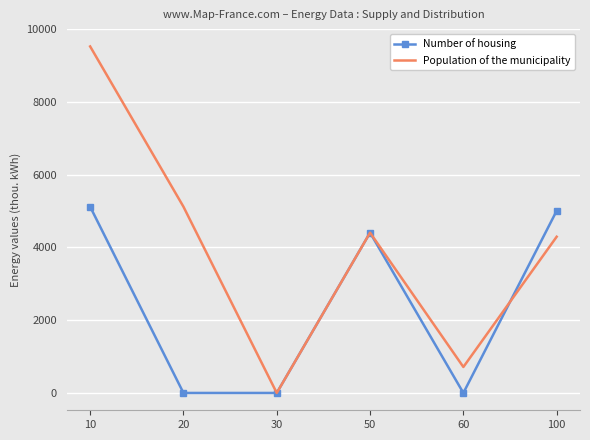

How many values in the Population of the municipality series exceed 4407?

3